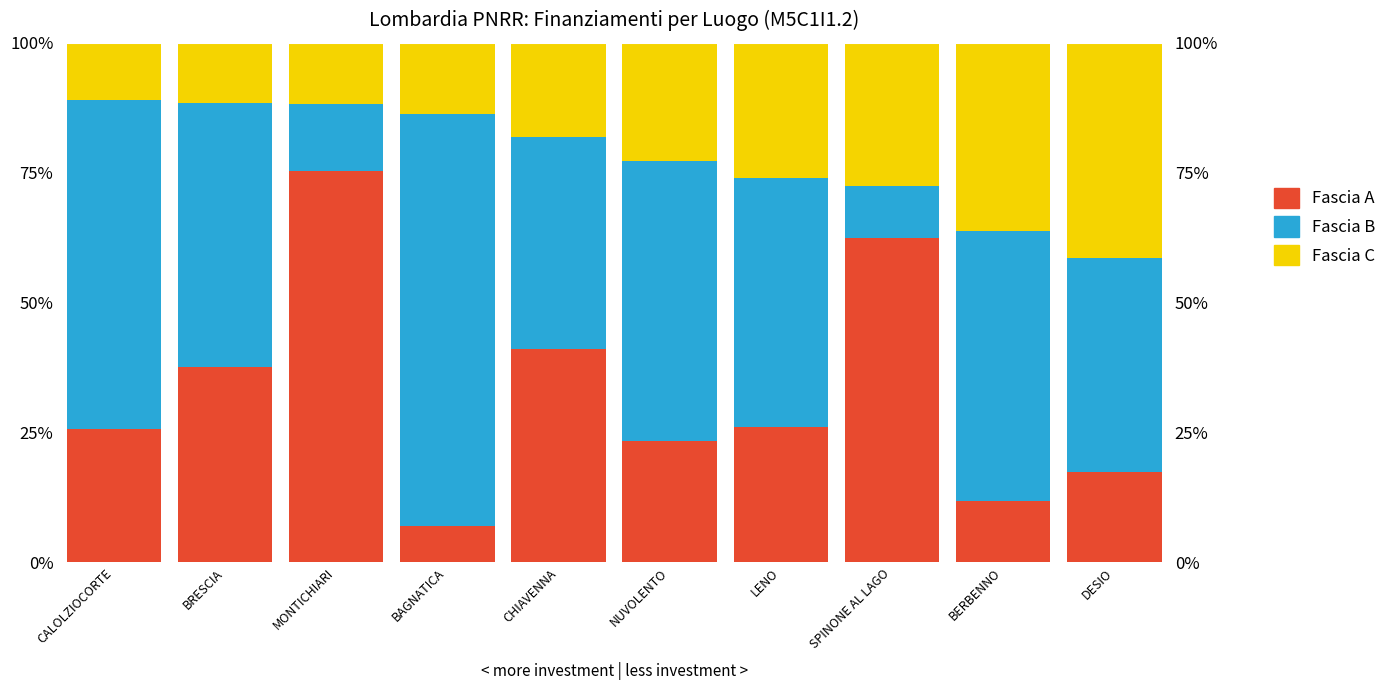

What is the label of the 7th bar from the right?

BAGNATICA